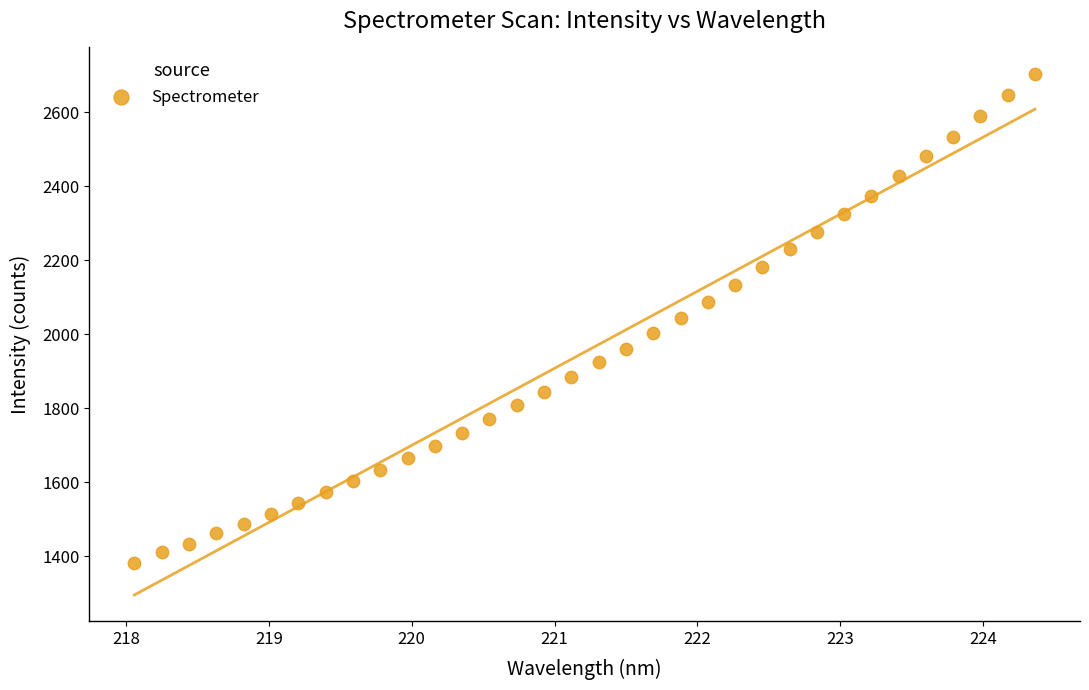

What is the range of X values (max minus min)?

6.3